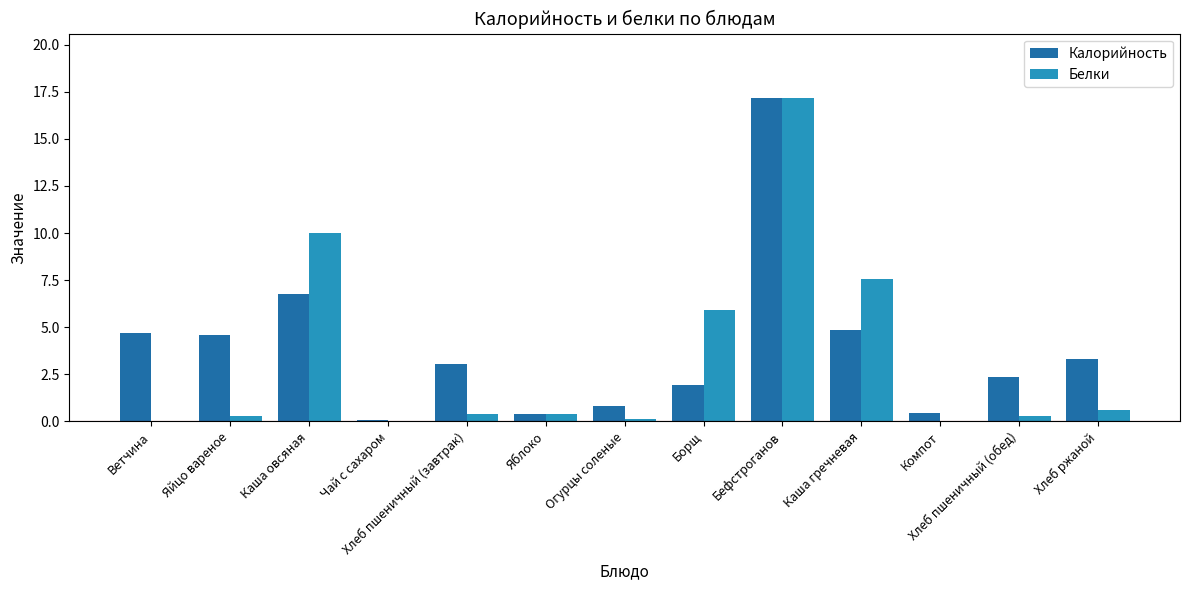

What is the difference between the Белки values at Огурцы соленые and Чай с сахаром?

0.1